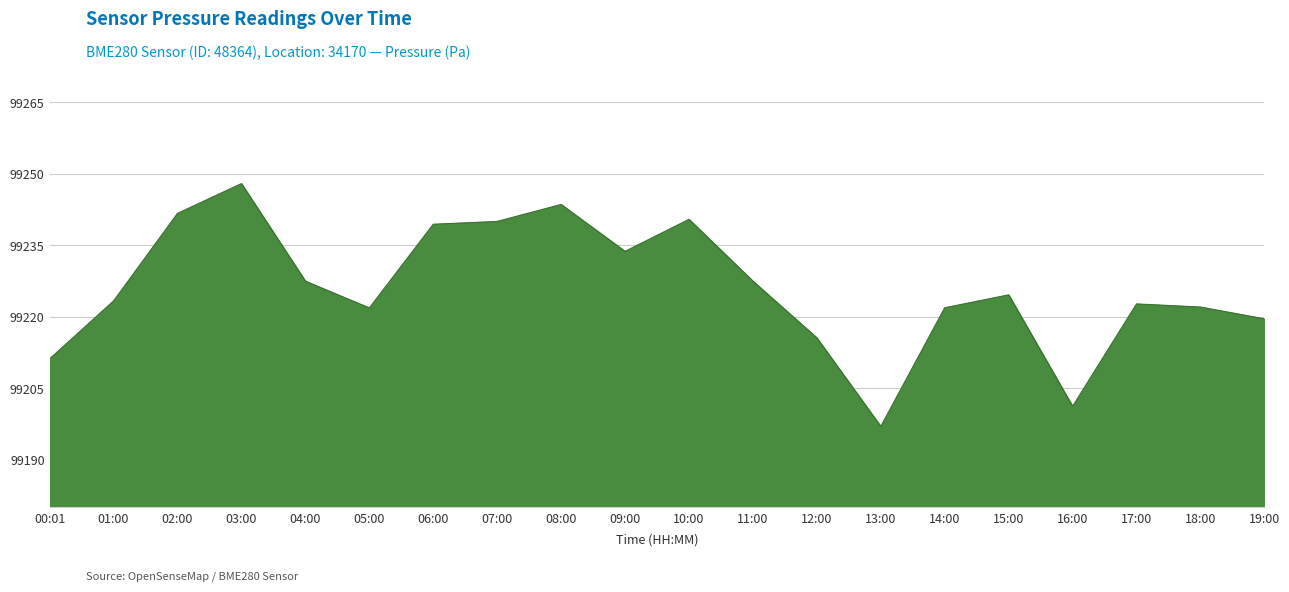

Read the value at 18:00.

99222.0